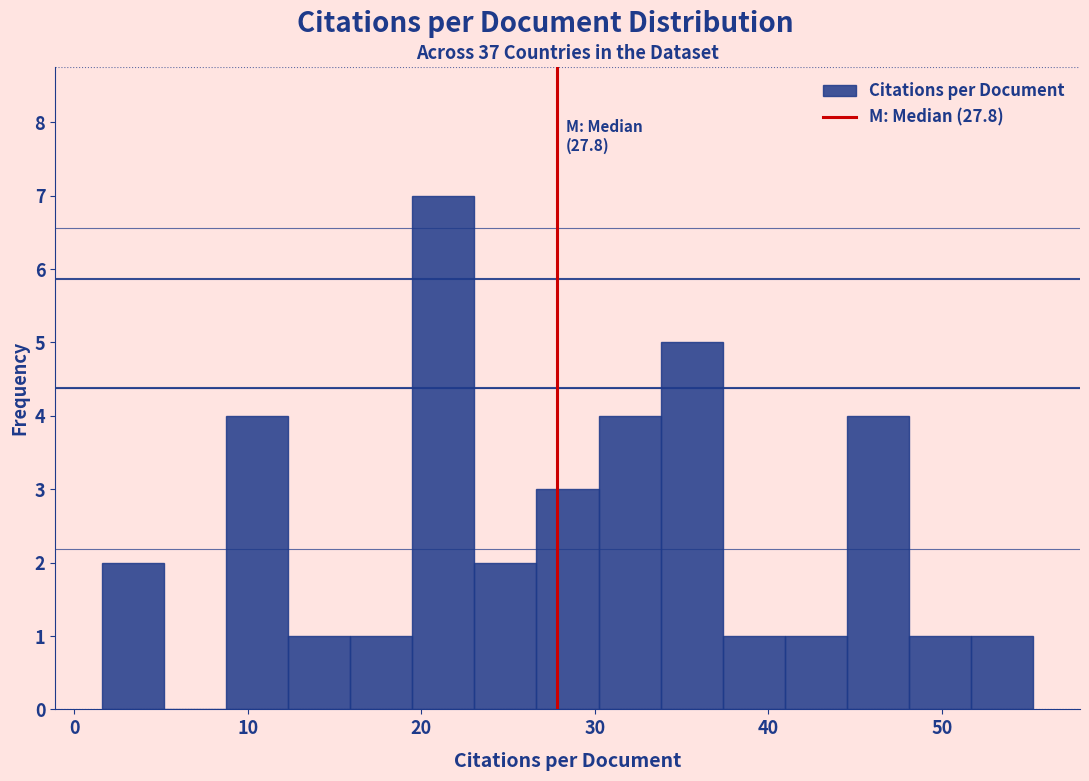

Read against the x-axis, roughly where is the centre of the tallest bar?

21